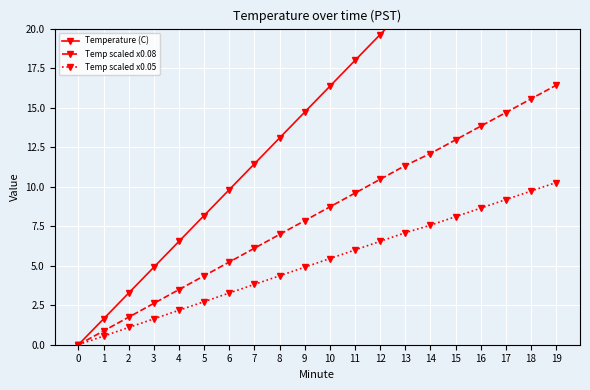

Reading right to left, transcribe all the data shown in this chart.

Temperature (C): 19=30.8	18=29.2	17=27.5	16=25.9	15=24.3	14=22.7	13=21.3	12=19.6	11=18.0	10=16.4	9=14.7	8=13.1	7=11.4	6=9.8	5=8.2	4=6.5	3=4.9	2=3.3	1=1.6	0=0.0
Temp scaled x0.08: 19=16.4	18=15.6	17=14.7	16=13.8	15=13.0	14=12.1	13=11.3	12=10.5	11=9.6	10=8.7	9=7.8	8=7.0	7=6.1	6=5.2	5=4.4	4=3.5	3=2.6	2=1.7	1=0.9	0=0.0
Temp scaled x0.05: 19=10.3	18=9.7	17=9.2	16=8.6	15=8.1	14=7.6	13=7.1	12=6.5	11=6.0	10=5.5	9=4.9	8=4.4	7=3.8	6=3.3	5=2.7	4=2.2	3=1.6	2=1.1	1=0.5	0=0.0